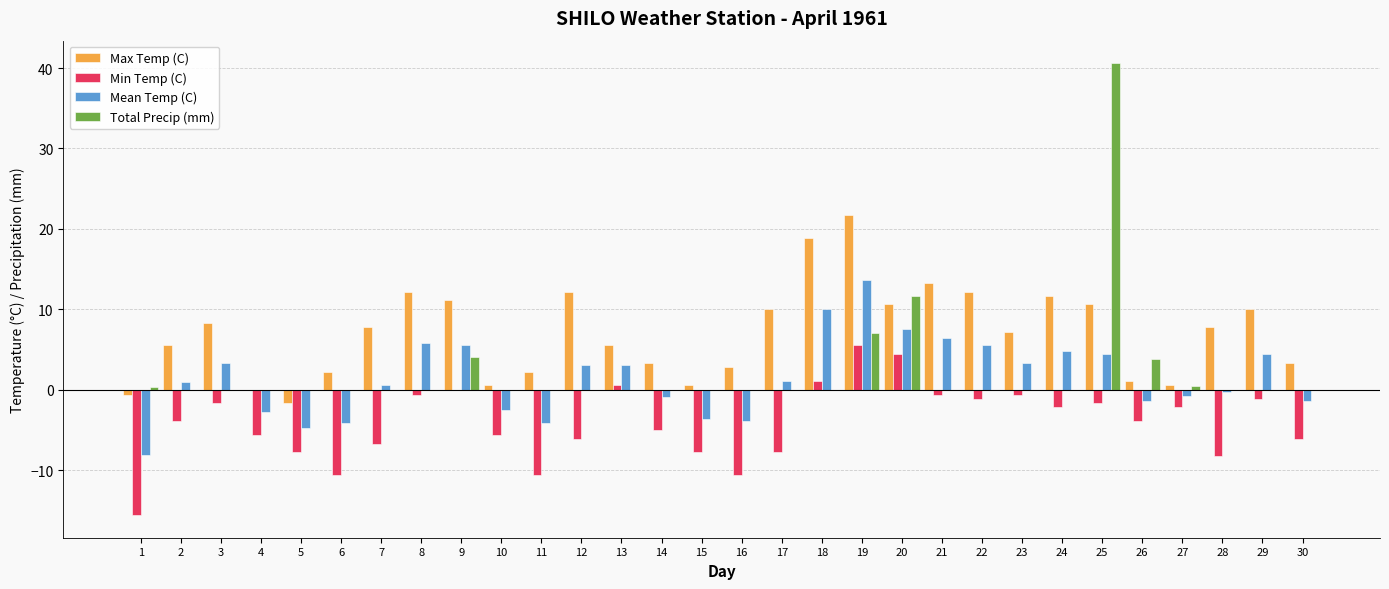

How many groups of bars are there?

30